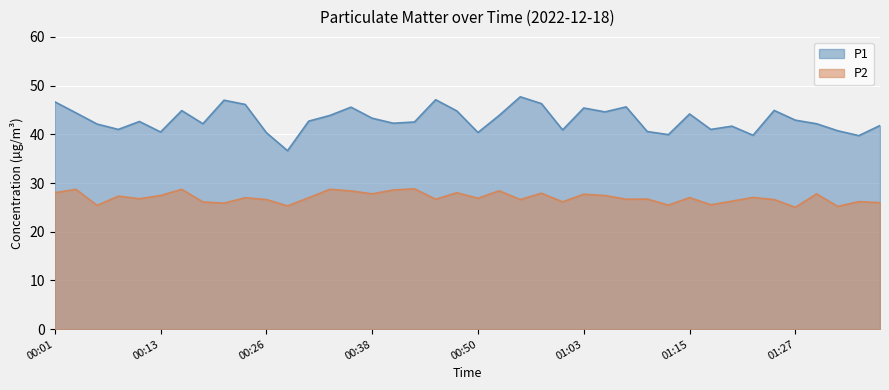

Rank the categories by P1 value from highest to lowest.

00:55, 00:45, 00:21, 00:01, 00:58, 00:23, 01:07, 00:36, 01:03, 01:25, 00:16, 00:48, 01:05, 00:03, 01:15, 00:33, 00:53, 00:38, 01:27, 00:31, 00:11, 00:43, 00:40, 00:18, 01:30, 00:06, 01:37, 01:20, 00:08, 01:17, 01:00, 01:32, 01:10, 00:13, 00:50, 00:26, 01:12, 01:22, 01:34, 00:28